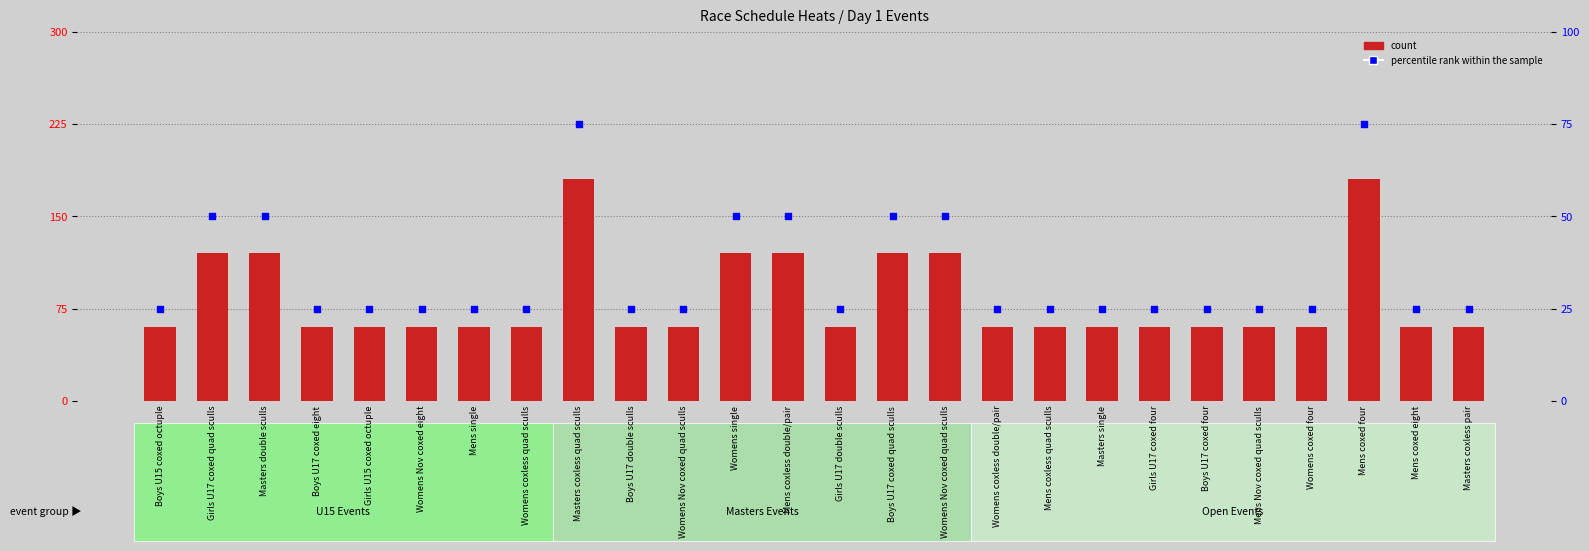

What is the total value across all series at Womens coxless double/pair?

135